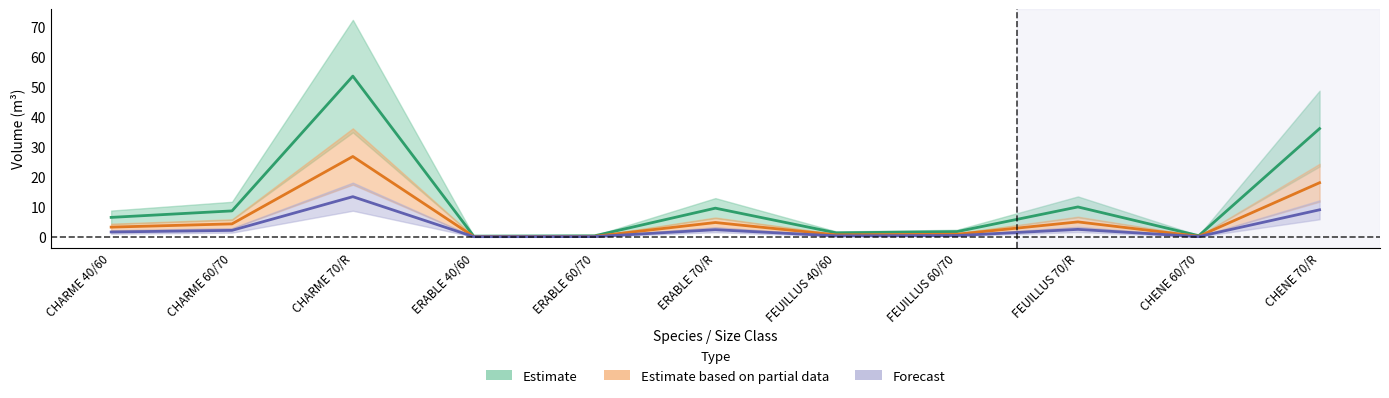

In Forecast, how many points are lower than both neighbors (excluding endpoints)?

3